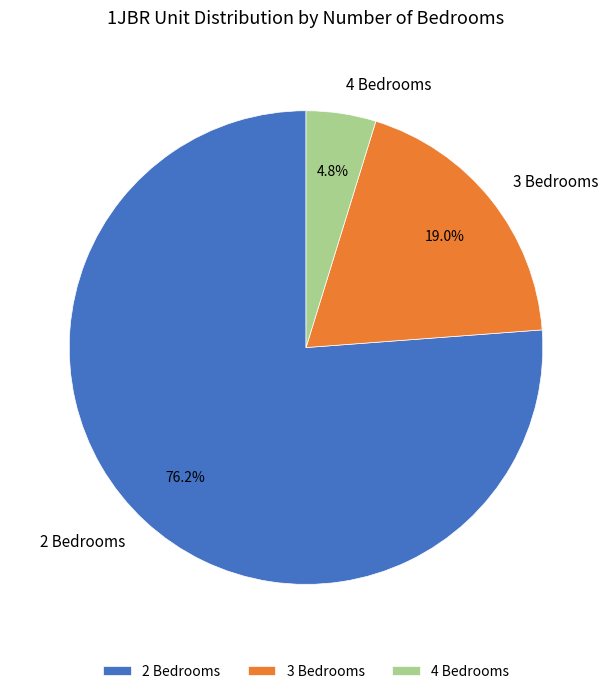

How many segments does this pie chart have?

3